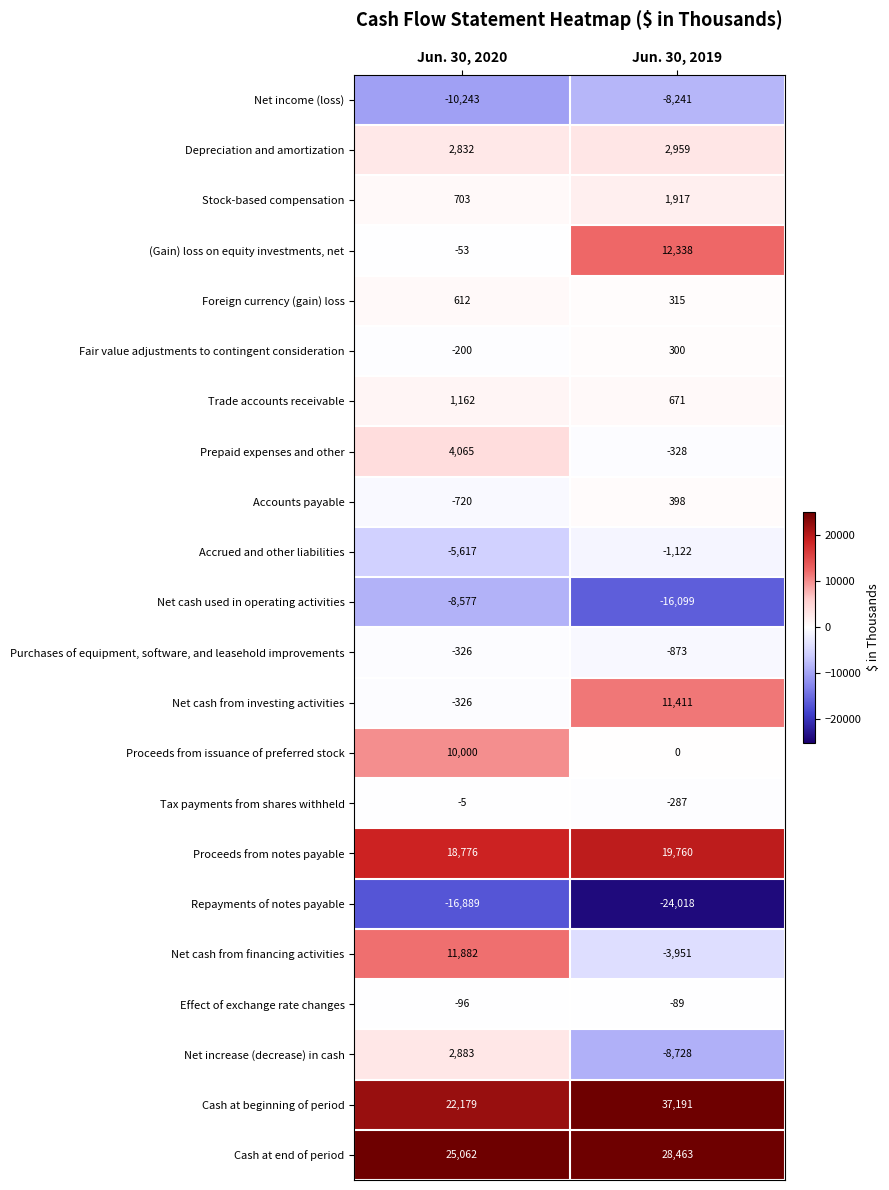

What is the total value across all series at Jun. 30, 2019?

51987